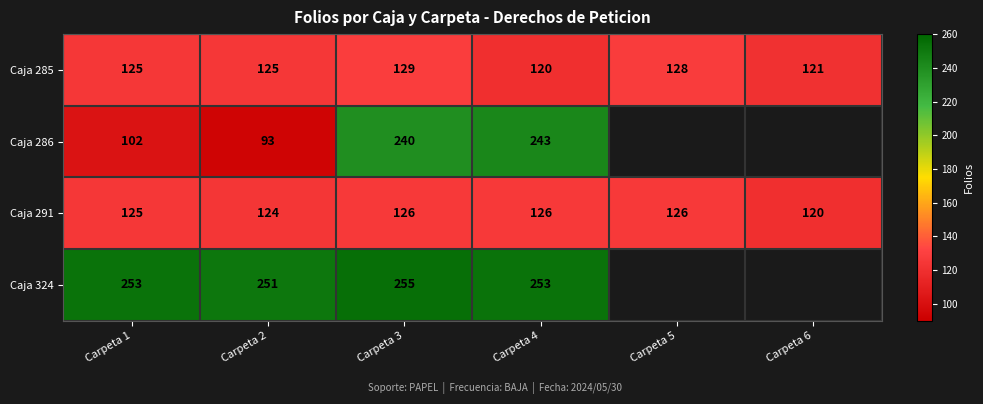

Rank the series at Carpeta 3 from highest to lowest value.

Caja 324, Caja 286, Caja 285, Caja 291